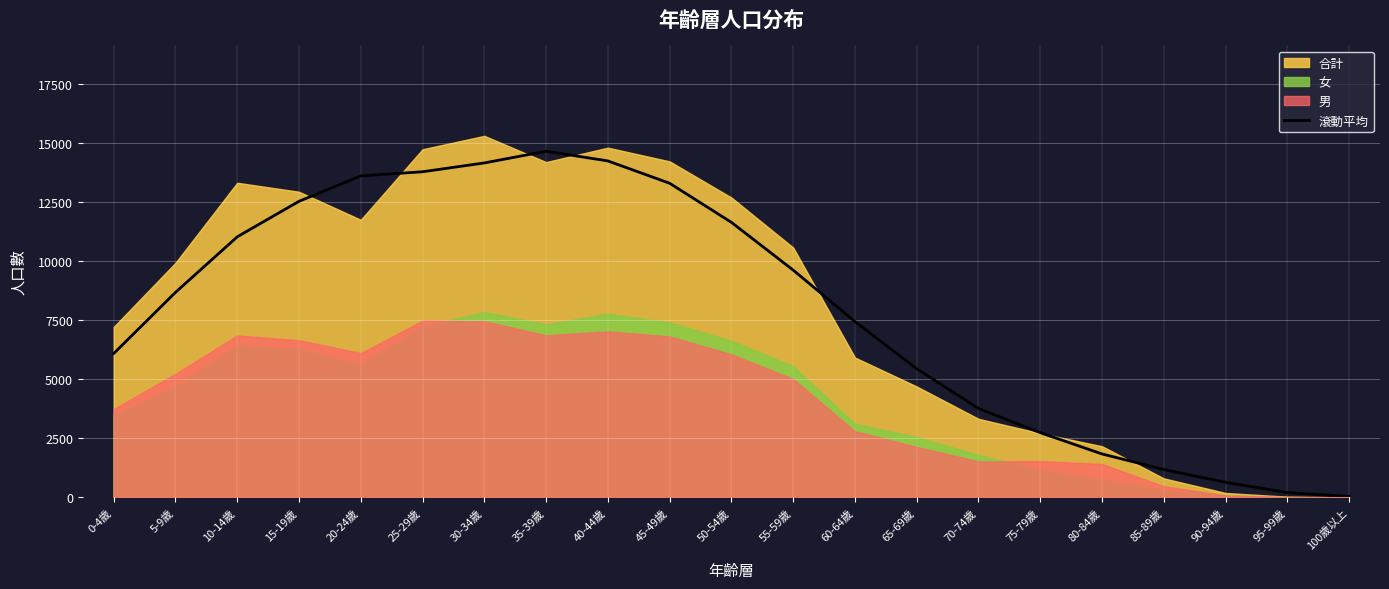

True or false: the data has more than 2 interior local peaks.

False